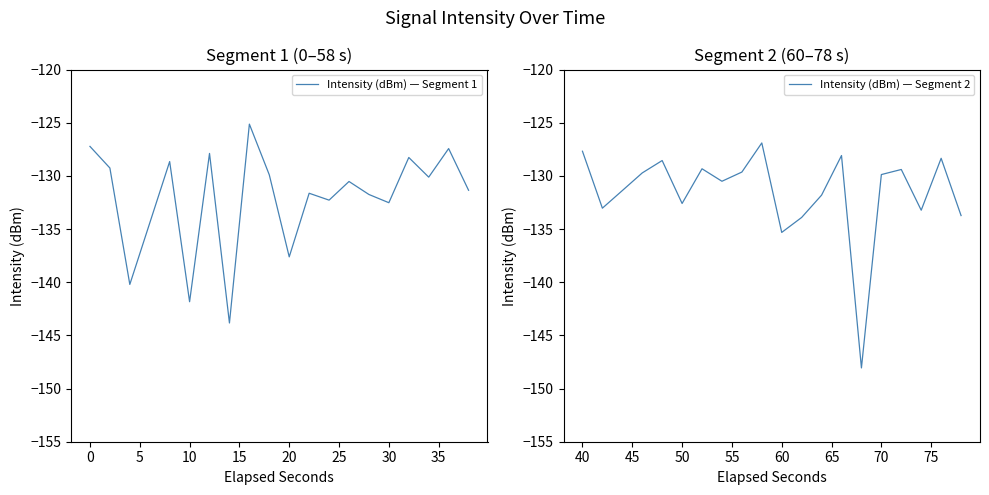

The value of Intensity (dBm) — Segment 1 at 10 is -141.8. True or false?

True